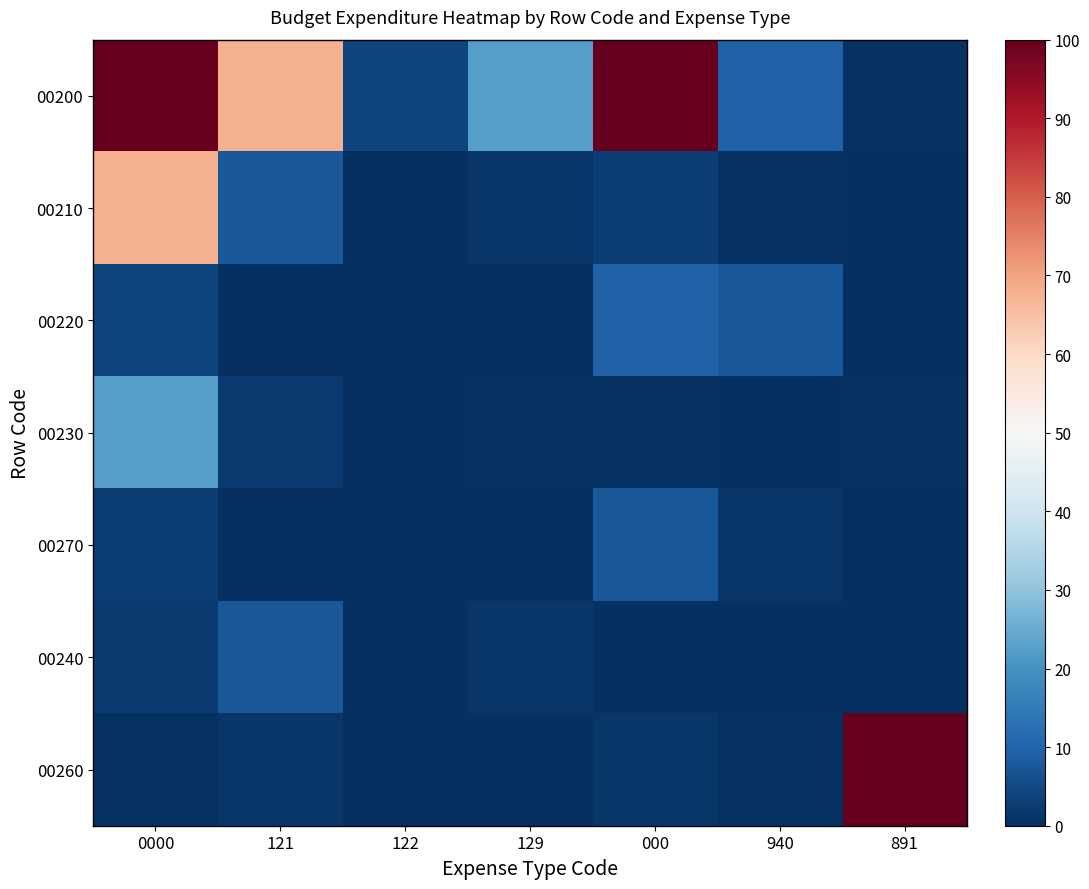

List the series in order of their peak value, lowest first.

00270, 00240, 00220, 00230, 00210, 00200, 00260